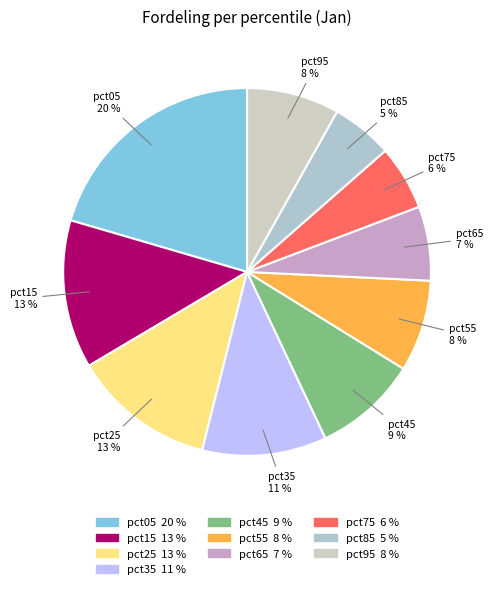

True or false: pct35 accounts for 26% of the total.

False